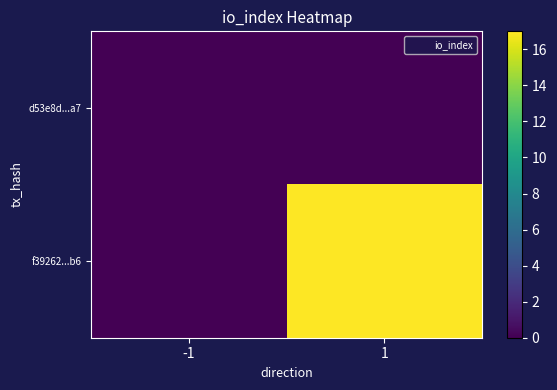

Rank the series at -1 from highest to lowest value.

d53e8d...a7, f39262...b6